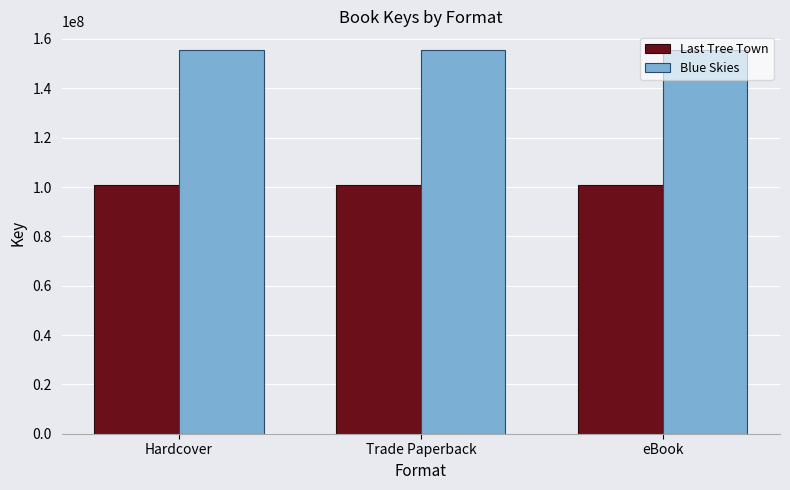

Reading left to right, list all the values displayed in this chart.

Last Tree Town: 100648968	100648968	100648968
Blue Skies: 155334545	155334545	155334545